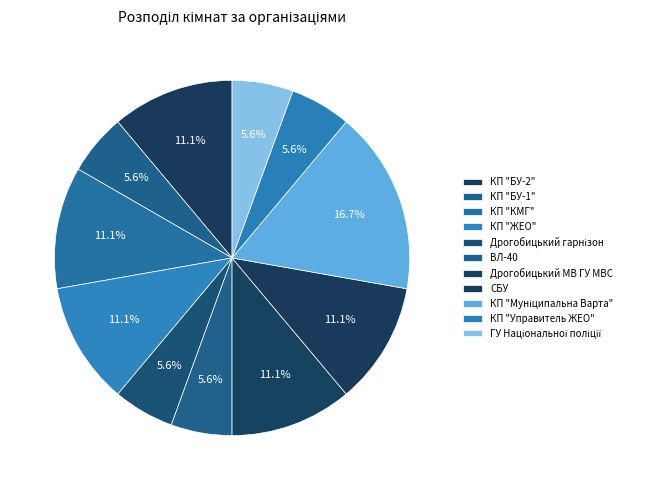

Approximately how many times larger is the value at КП "БУ-1" compared to КП "ЖЕО"?

0.7